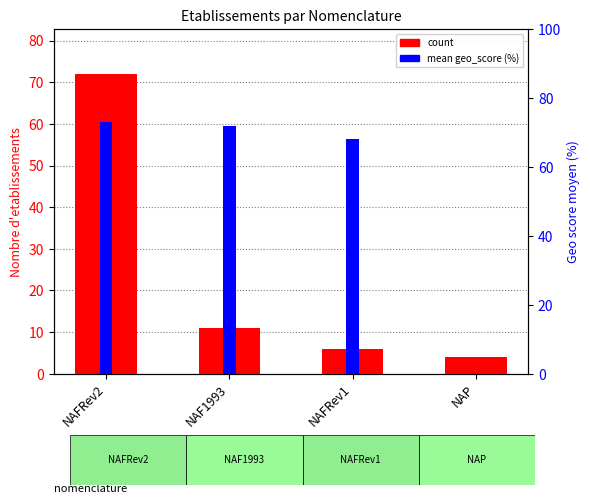

Reading left to right, extract all data points from this chart.

count: 72	11	6	4
mean geo_score (%): 73	72	68	0